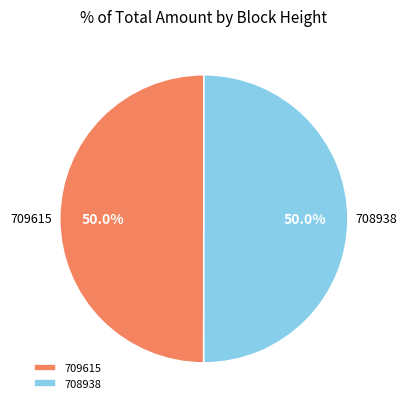

How many slices are in this pie chart?

2